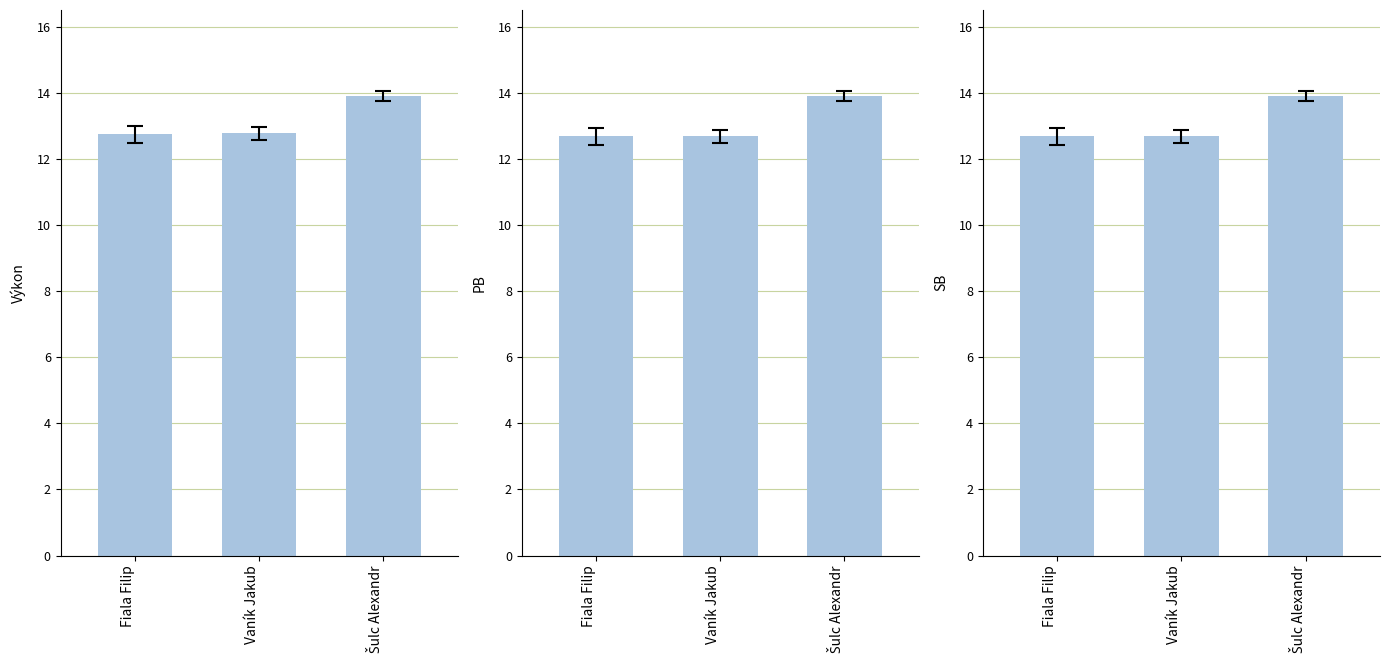

What value does the PB series have at Šulc Alexandr?

13.9